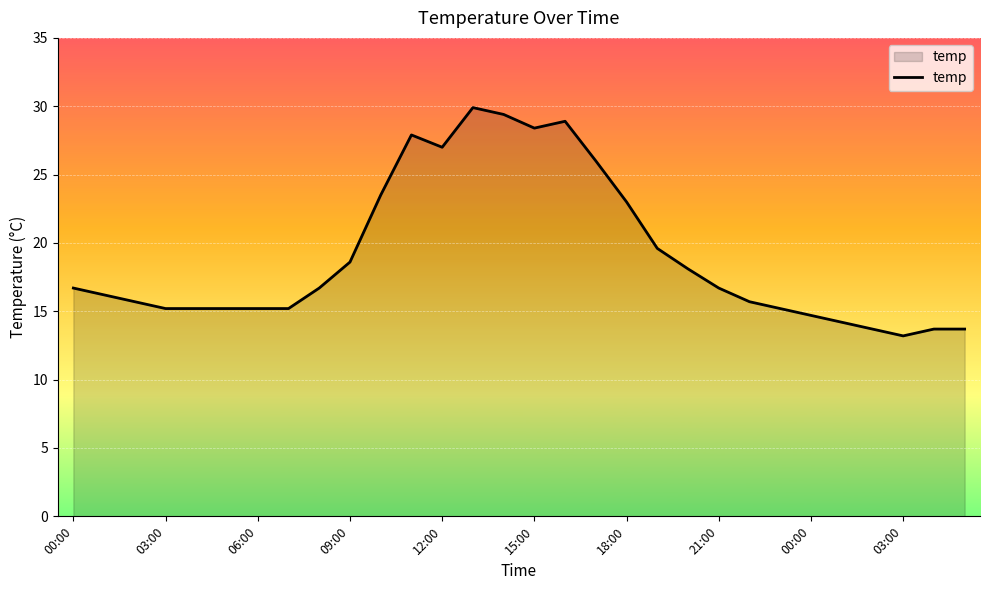

What is the maximum value shown in the chart?

29.9